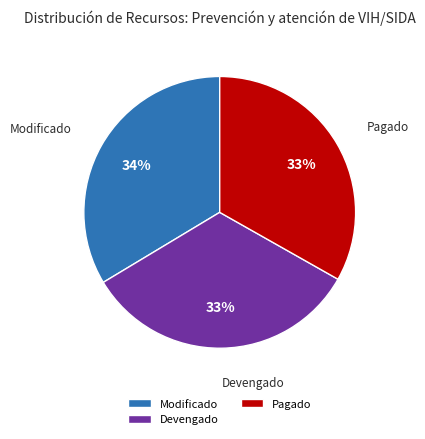

Approximately how many times larger is the value at Devengado compared to Pagado?

1.0